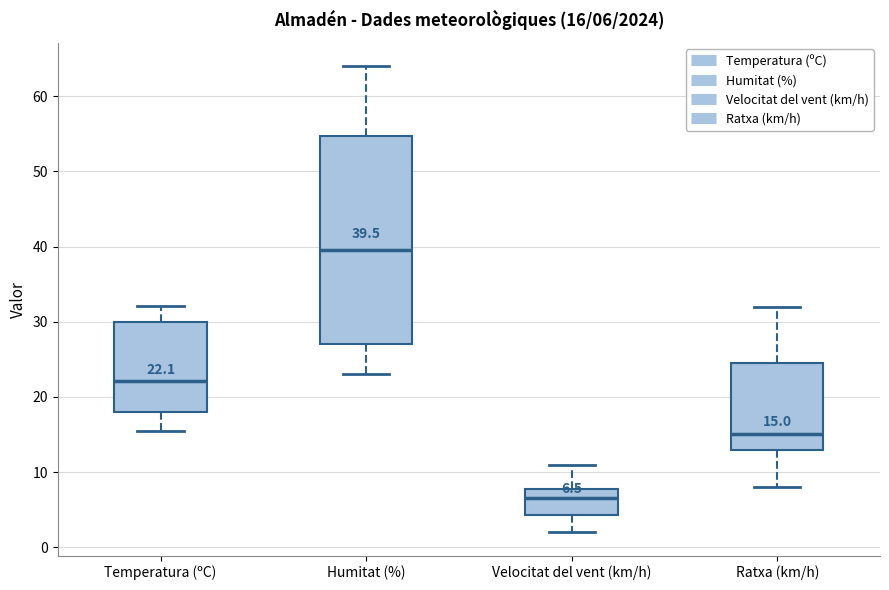

Comparing the boxes themselves (not the whiskers), which one is the tallest?

Humitat (%)